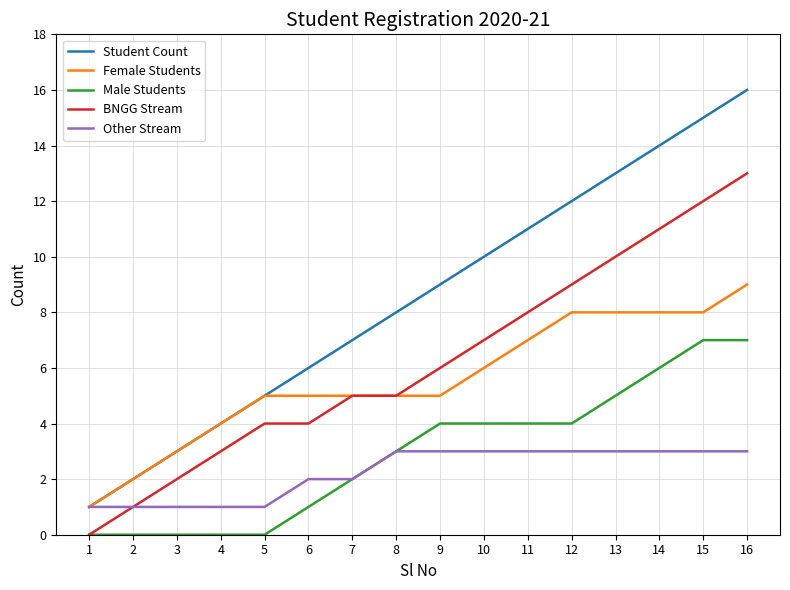

Reading left to right, what are all the values shown in this chart?

Student Count: 1=1	2=2	3=3	4=4	5=5	6=6	7=7	8=8	9=9	10=10	11=11	12=12	13=13	14=14	15=15	16=16
Female Students: 1=1	2=2	3=3	4=4	5=5	6=5	7=5	8=5	9=5	10=6	11=7	12=8	13=8	14=8	15=8	16=9
Male Students: 1=0	2=0	3=0	4=0	5=0	6=1	7=2	8=3	9=4	10=4	11=4	12=4	13=5	14=6	15=7	16=7
BNGG Stream: 1=0	2=1	3=2	4=3	5=4	6=4	7=5	8=5	9=6	10=7	11=8	12=9	13=10	14=11	15=12	16=13
Other Stream: 1=1	2=1	3=1	4=1	5=1	6=2	7=2	8=3	9=3	10=3	11=3	12=3	13=3	14=3	15=3	16=3